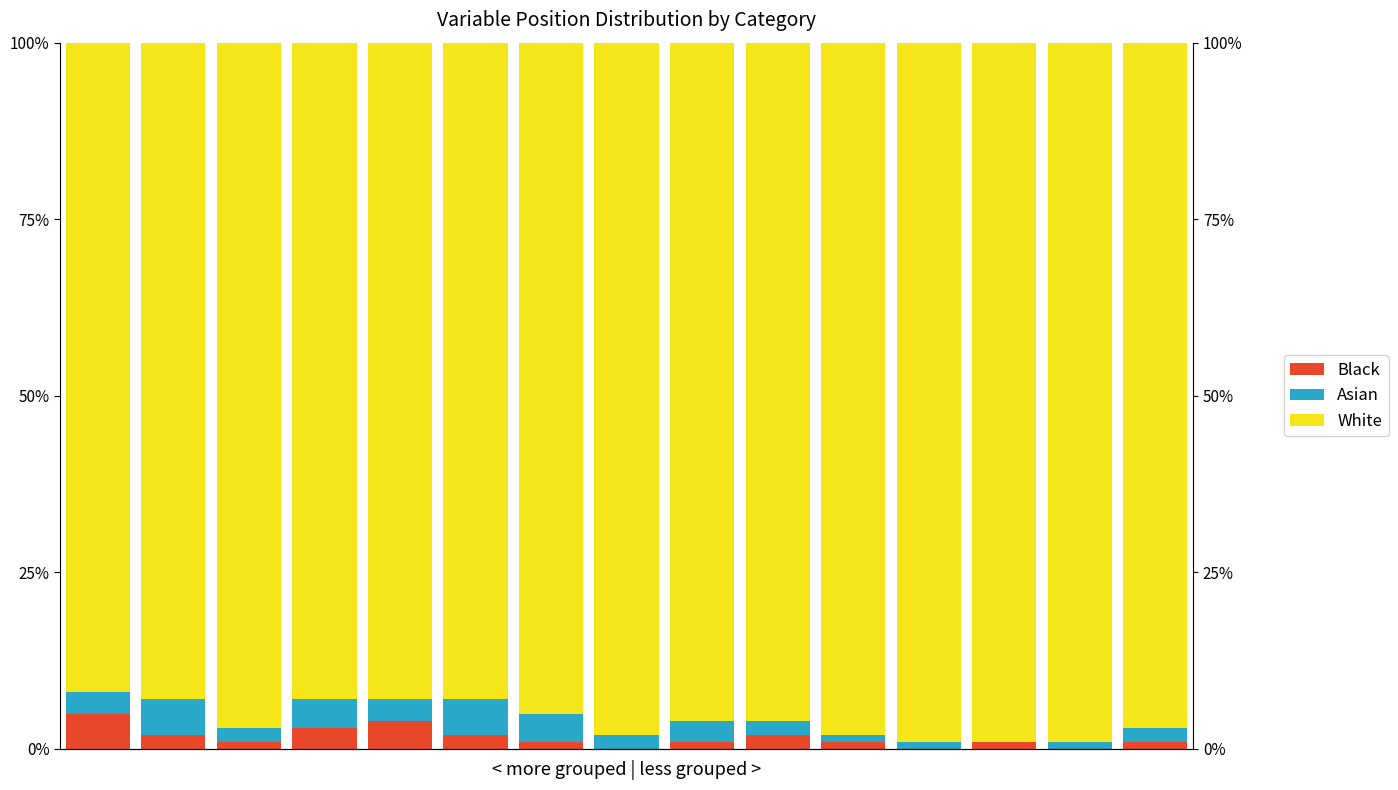

Is it true that Asian equals 2 at 9?

True